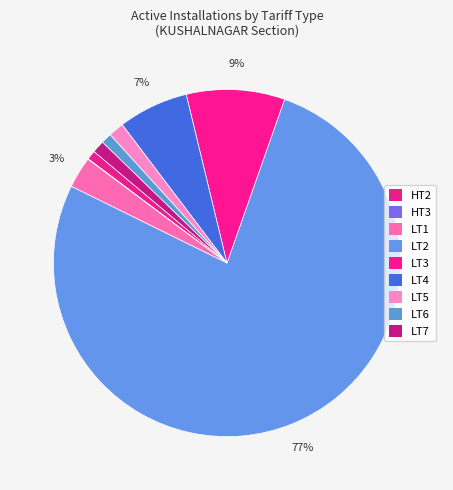

How many segments does this pie chart have?

9